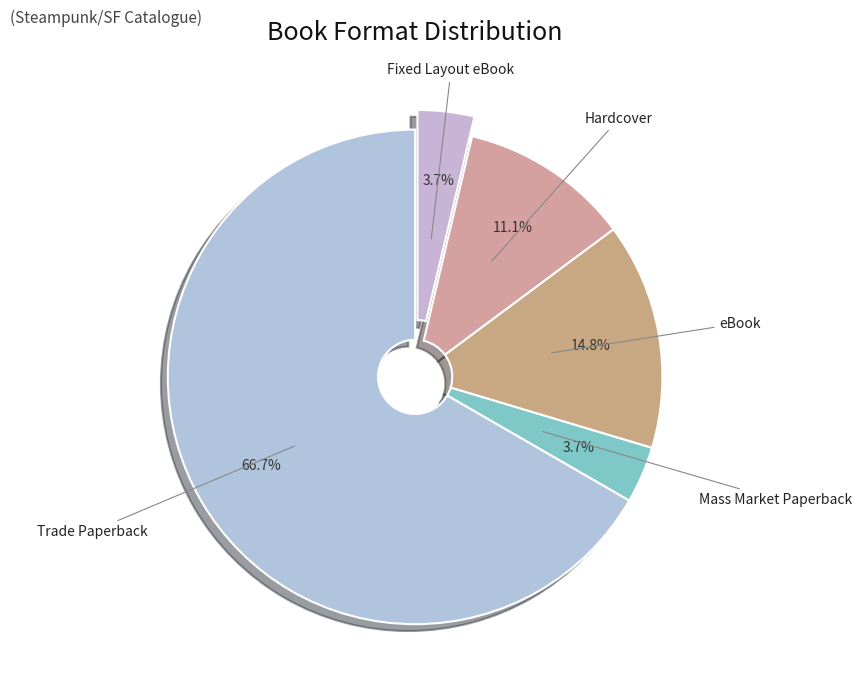

How many slices are in this pie chart?

5